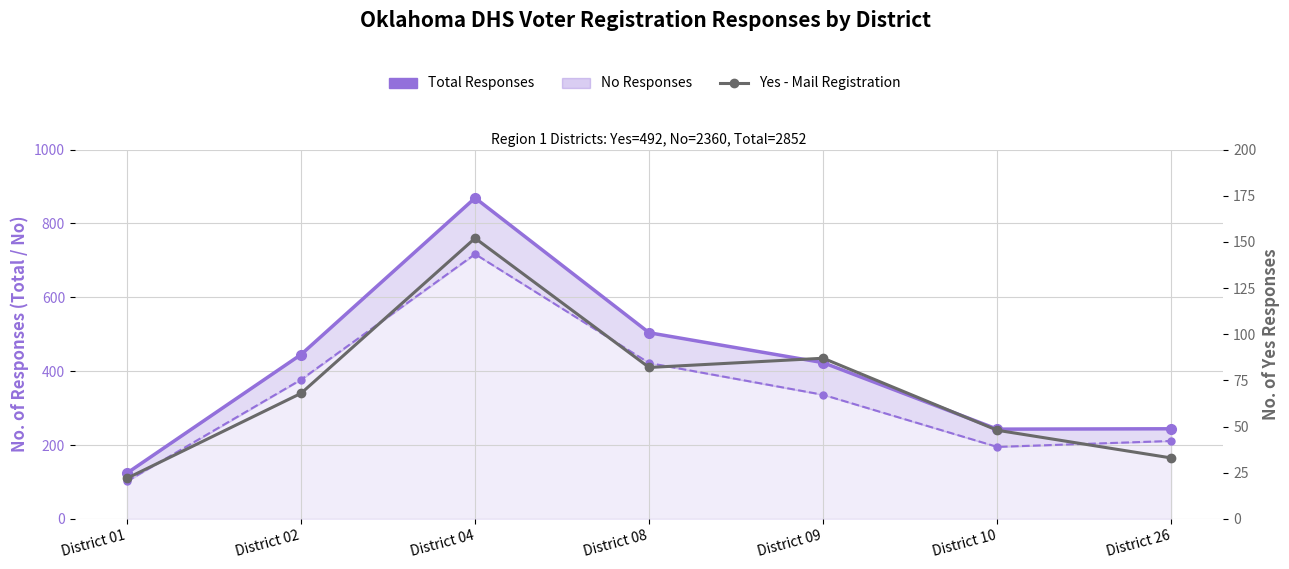

What is the maximum value shown in the chart?

869